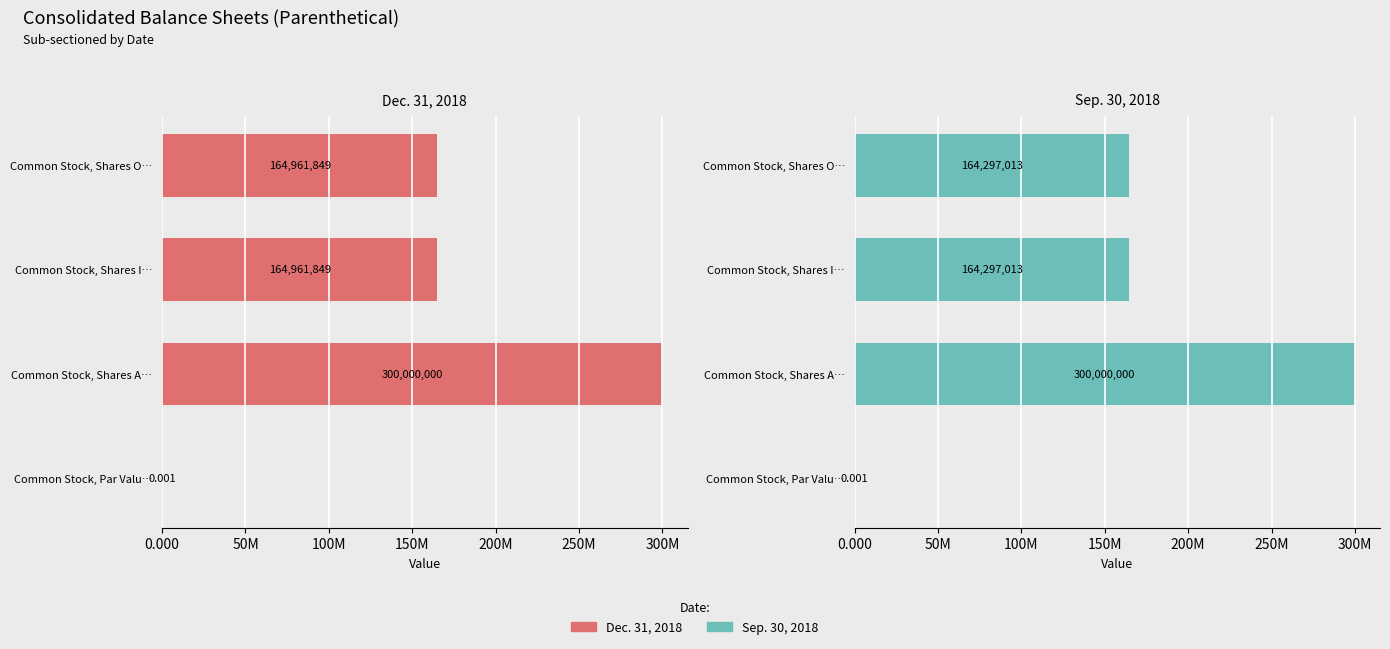

True or false: Dec. 31, 2018 has a value of 283958126.7 at Common Stock, Shares O….

False